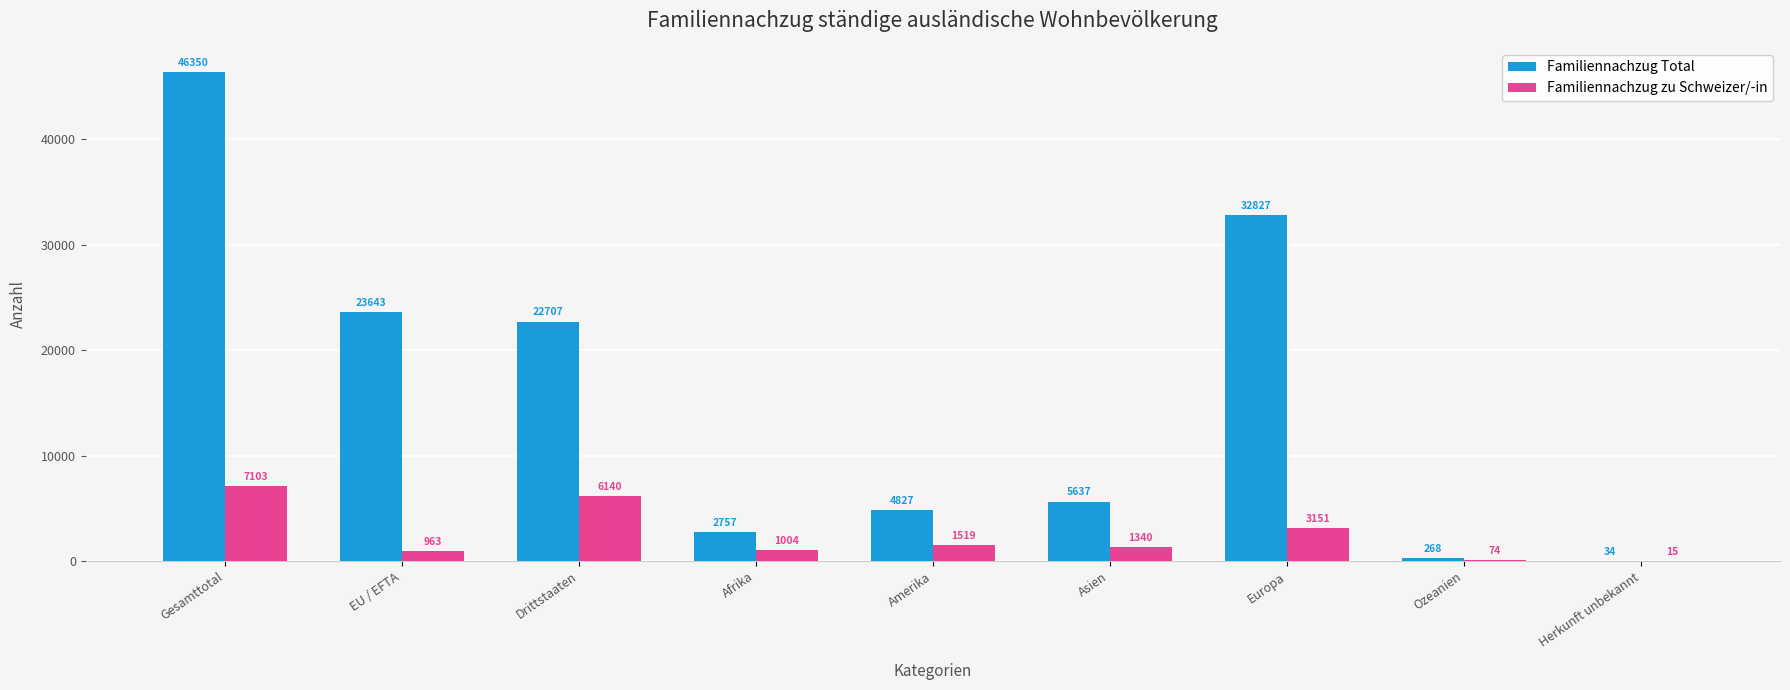

At which label does Familiennachzug zu Schweizer/-in first exceed 1340?

Gesamttotal